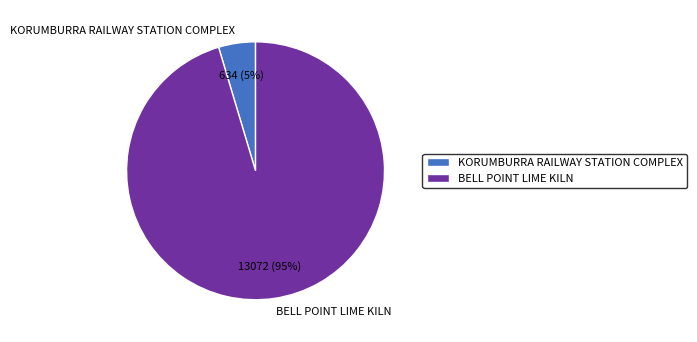

To the nearest percent, what is the average slice percentage?

50%